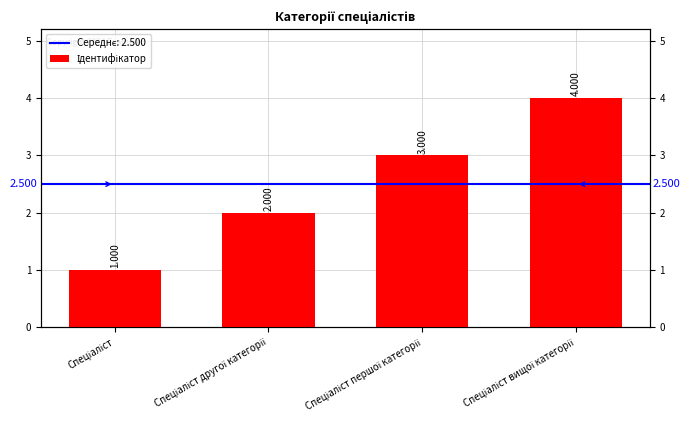

List the labels in order of value, largest first.

Спеціаліст вищої категорії, Спеціаліст першої категорії, Спеціаліст другої категорії, Спеціаліст